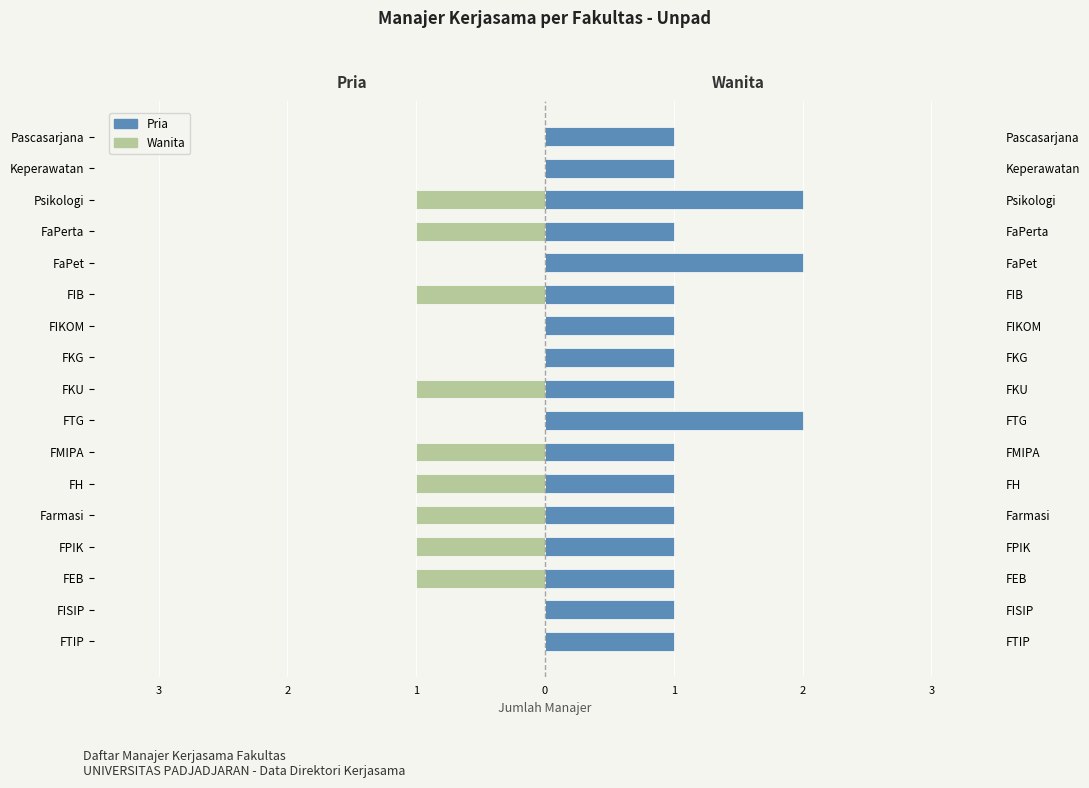

What is the average value of the Pria series?

1